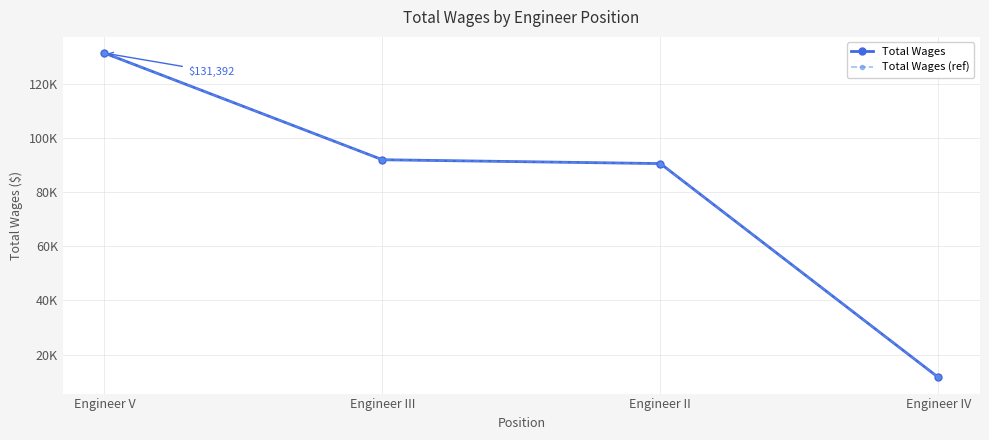

What is the highest value of the Total Wages series?

131392